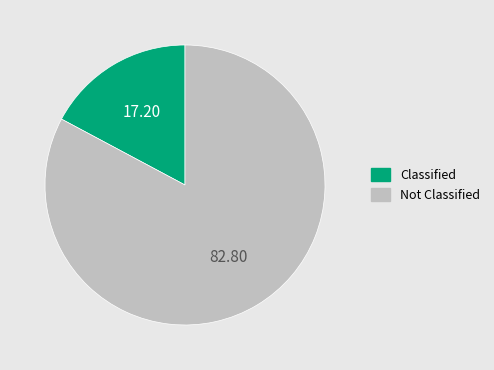

Does any single category account for the majority?

Yes